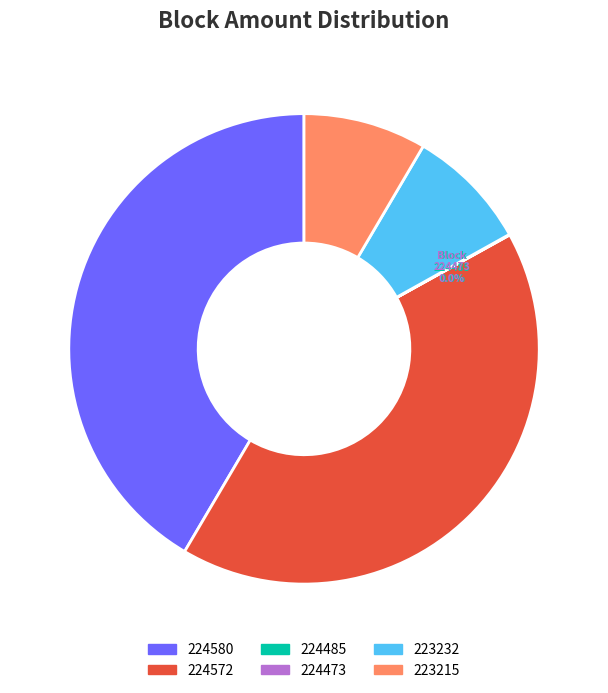

Does 223232 represent more than half of the total?

No